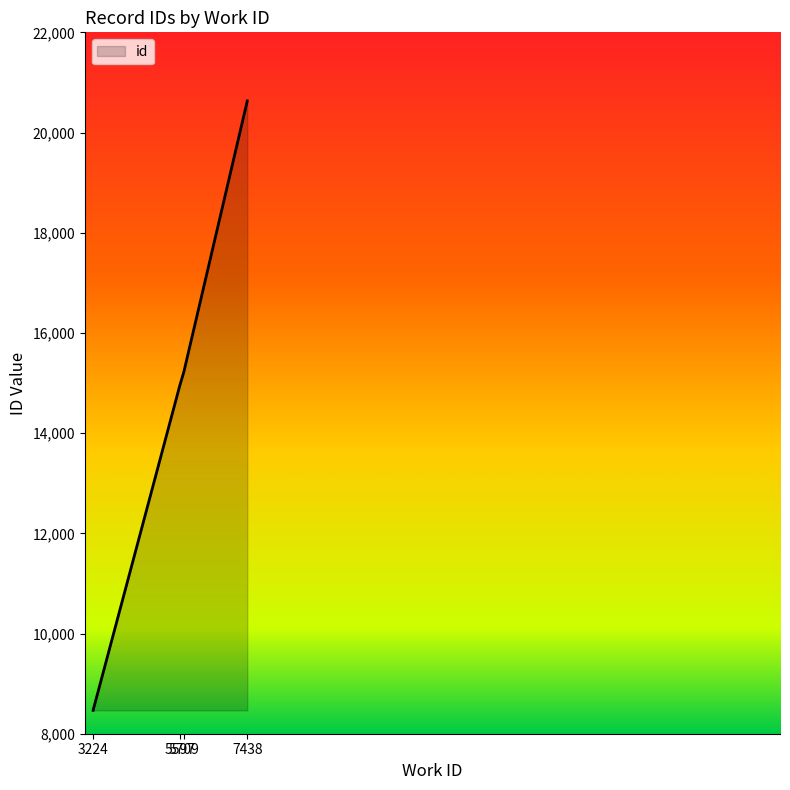

Where does the data first go above 15235?

5709